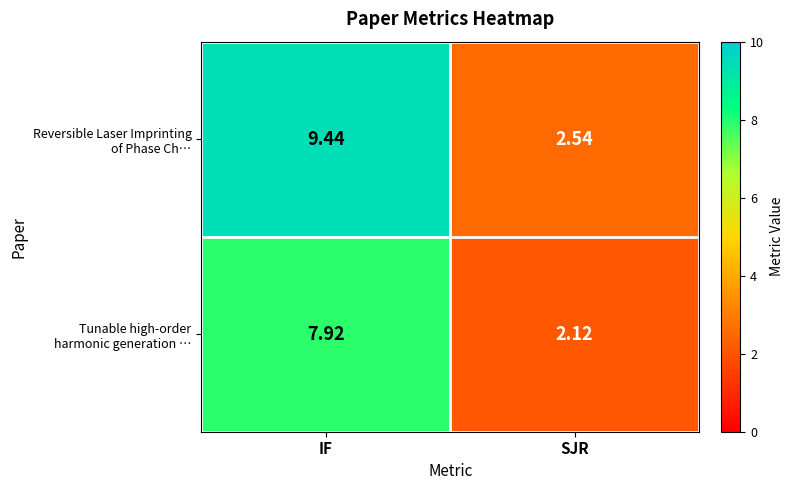

Which label corresponds to the smallest value in the chart?

SJR